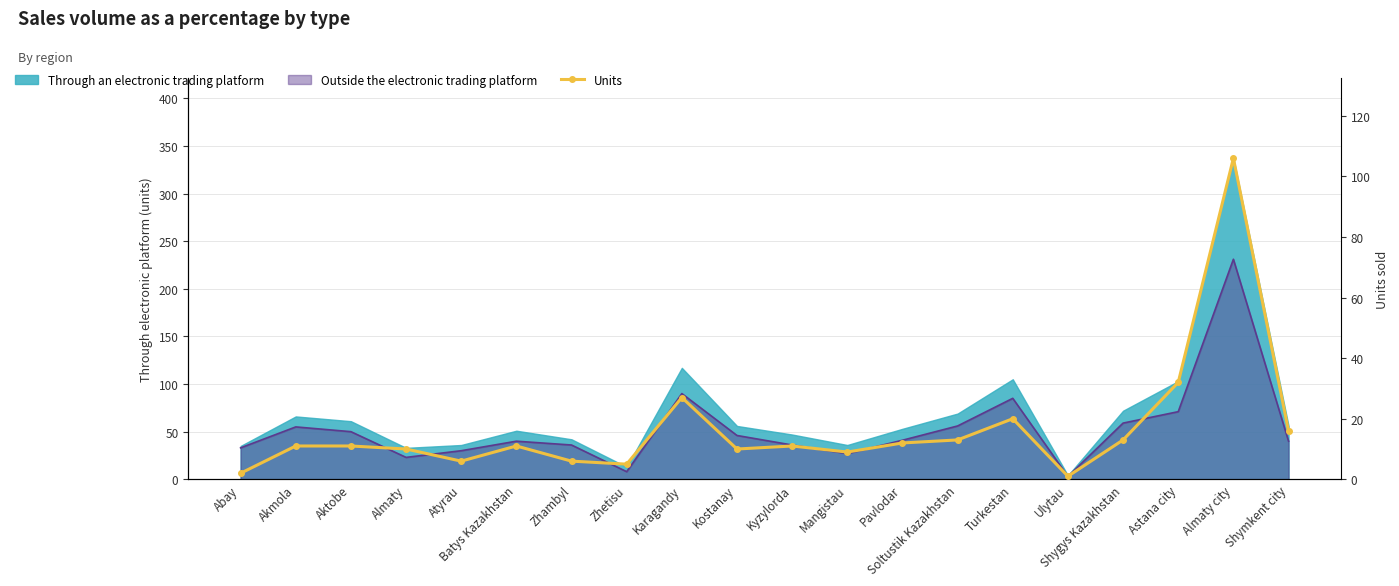

What is the average value?

17